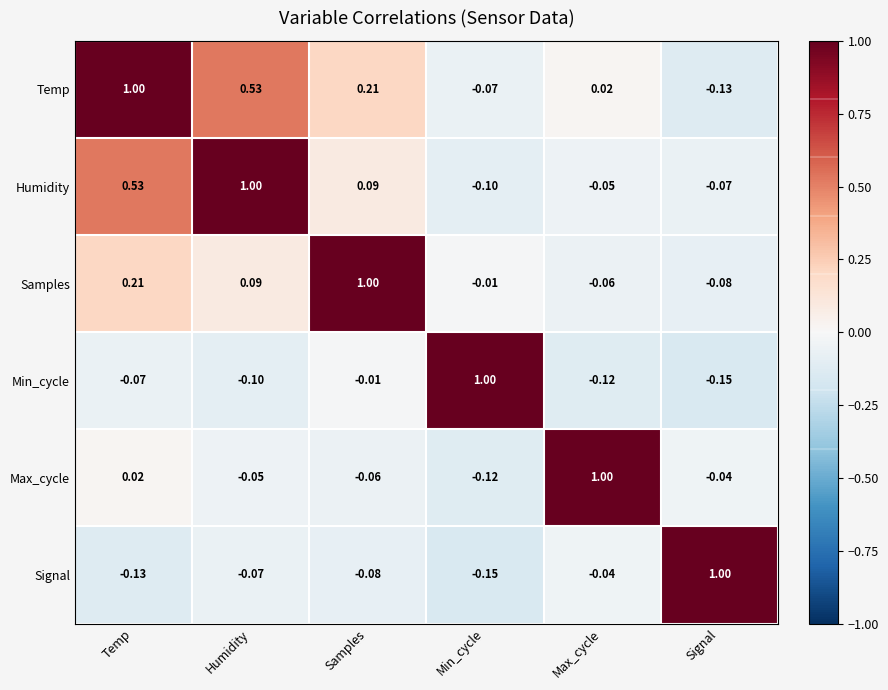

At which label is Min_cycle closest to 0?

Samples